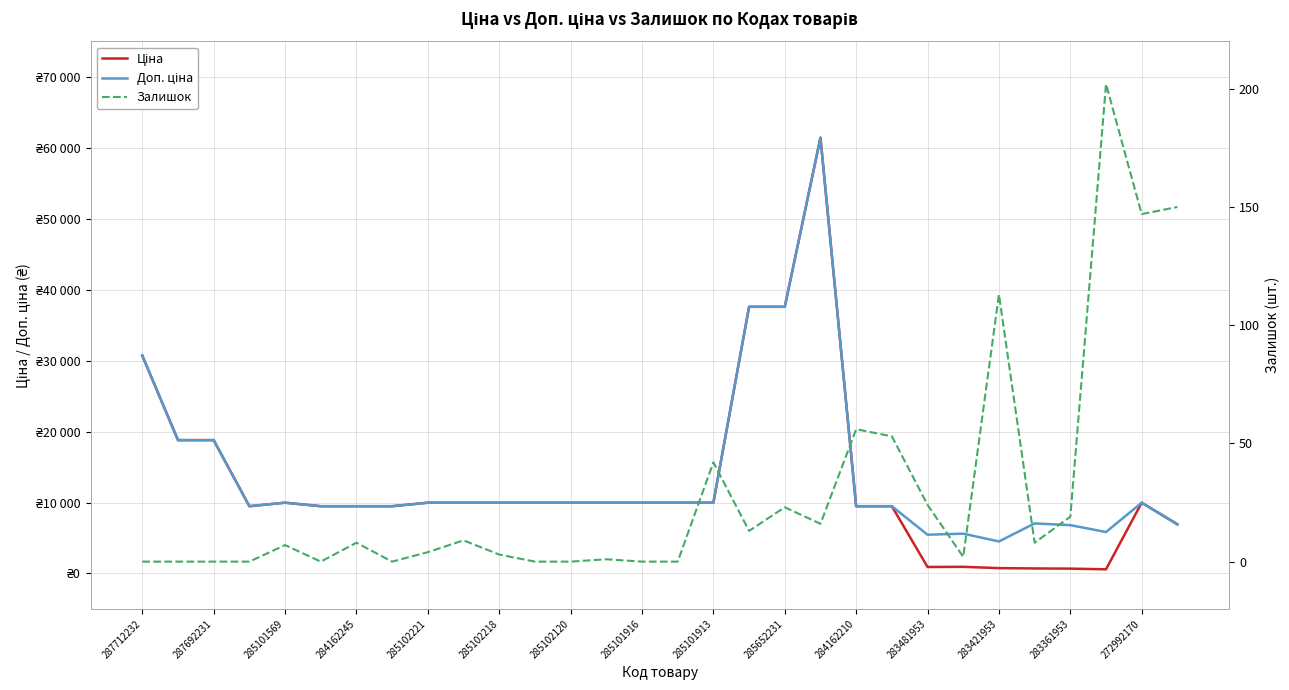

How many interior local valleys does the Ціна series have?

3